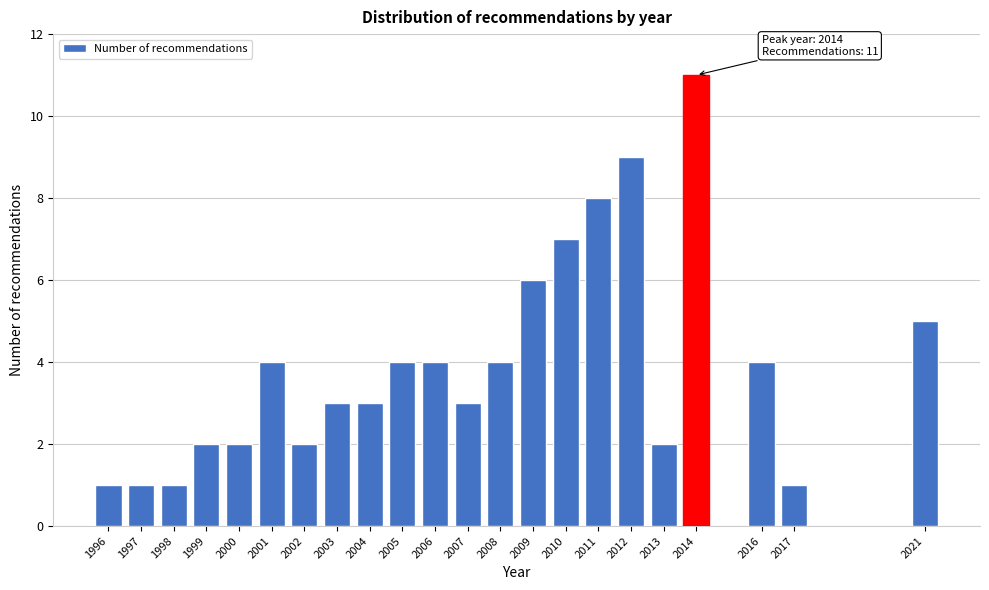

Reading left to right, transcribe all the data shown in this chart.

1	1	1	2	2	4	2	3	3	4	4	3	4	6	7	8	9	2	11	4	1	5